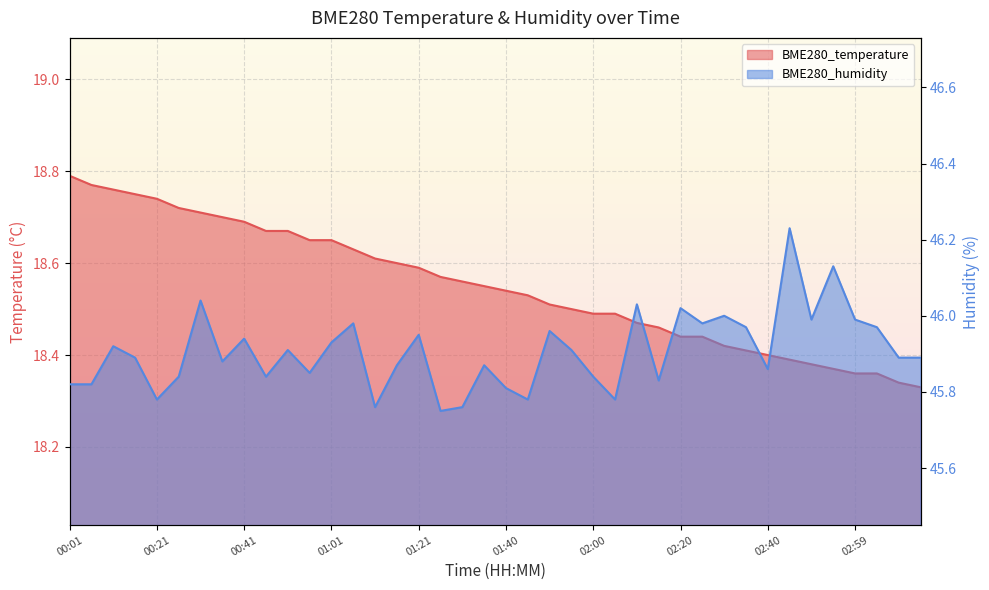

Reading left to right, list all the values displayed in this chart.

BME280_temperature: 18.8	18.8	18.8	18.8	18.7	18.7	18.7	18.7	18.7	18.7	18.7	18.6	18.6	18.6	18.6	18.6	18.6	18.6	18.6	18.6	18.5	18.5	18.5	18.5	18.5	18.5	18.5	18.5	18.4	18.4	18.4	18.4	18.4	18.4	18.4	18.4	18.4	18.4	18.3	18.3
BME280_humidity: 45.8	45.8	45.9	45.9	45.8	45.8	46.0	45.9	45.9	45.8	45.9	45.9	45.9	46.0	45.8	45.9	46.0	45.8	45.8	45.9	45.8	45.8	46.0	45.9	45.8	45.8	46.0	45.8	46.0	46.0	46.0	46.0	45.9	46.2	46.0	46.1	46.0	46.0	45.9	45.9